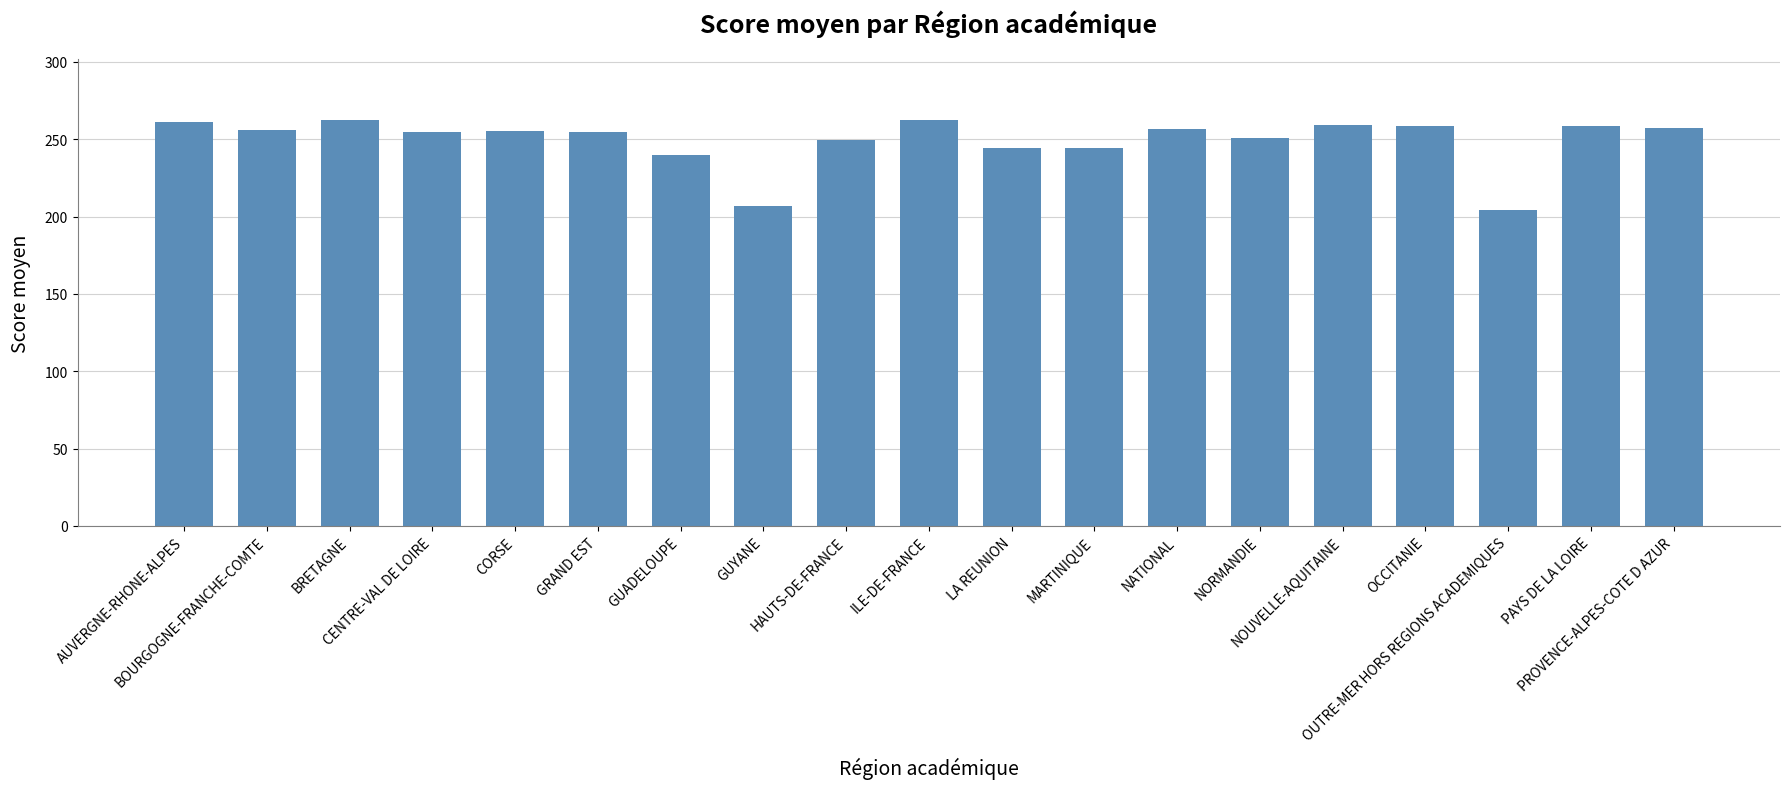

What is the label of the 4th bar from the left?

CENTRE-VAL DE LOIRE